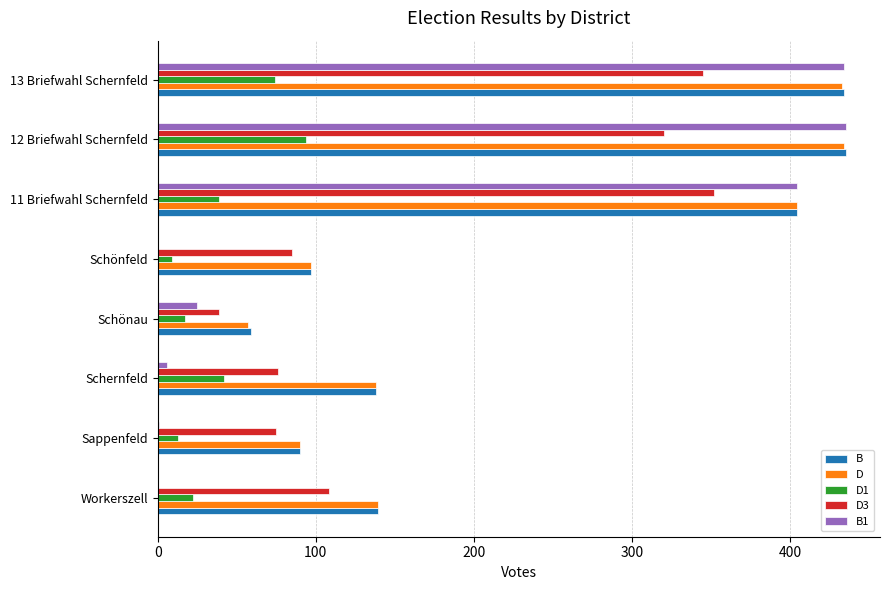

What is the greatest value displayed?

435